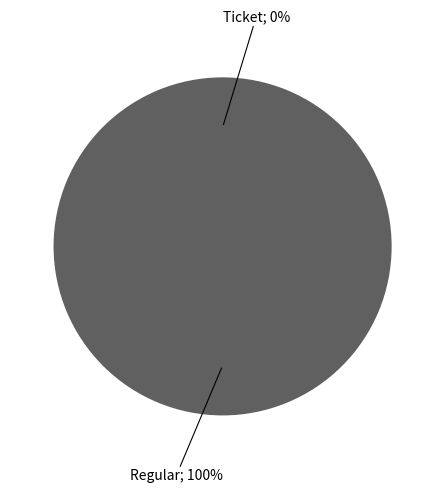

The Ticket slice represents 0% of the pie. True or false?

True